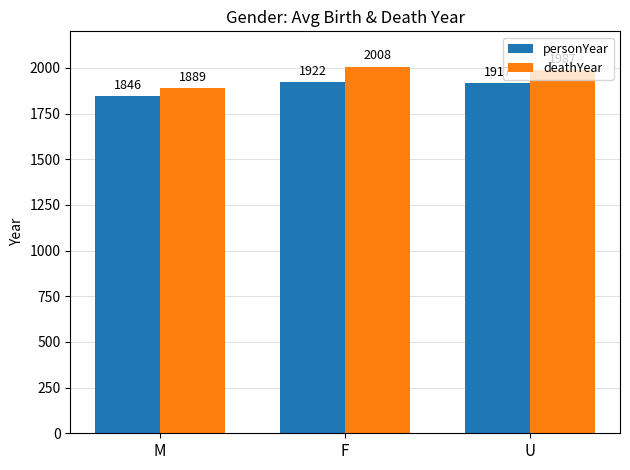

Which series has the widest spread of values?

deathYear